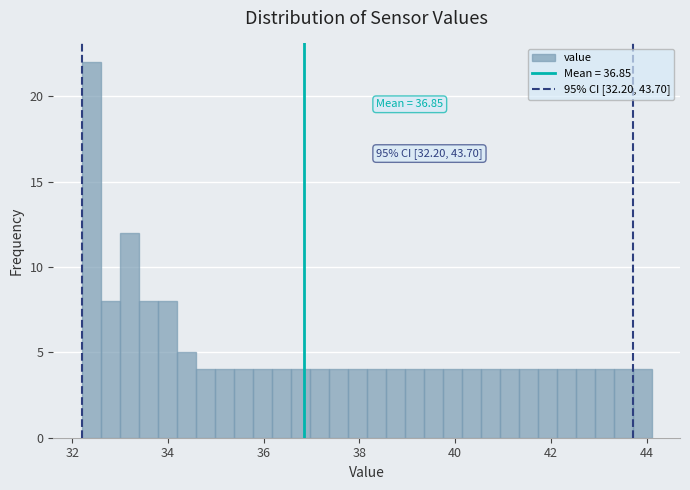

Read against the x-axis, roughly where is the centre of the tallest bar?

32.4